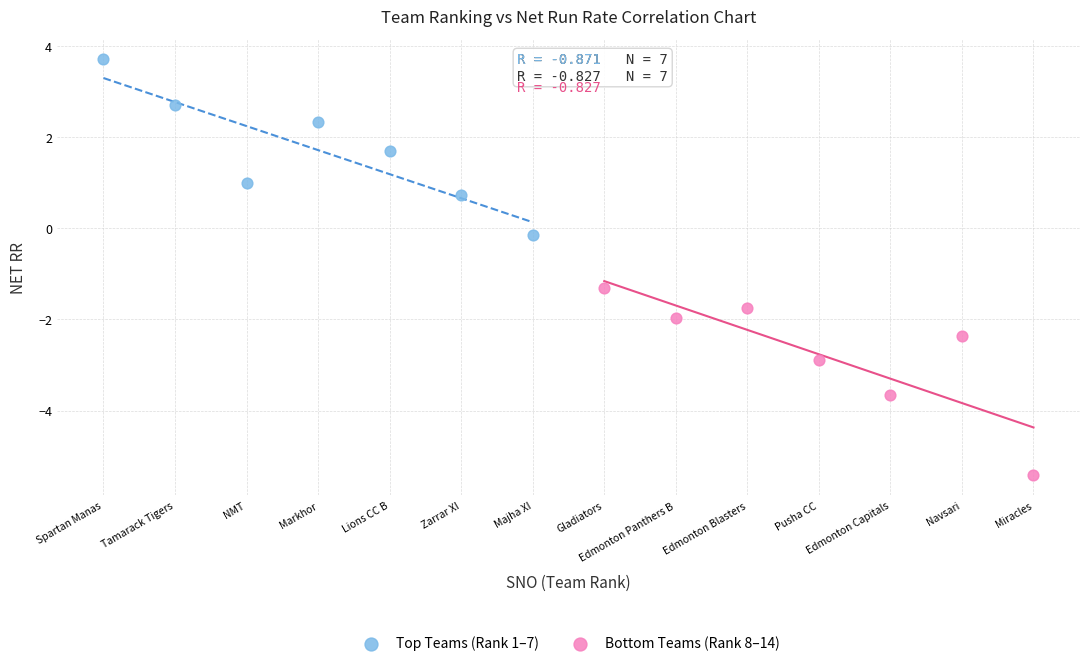

What are all the series names shown in the legend?

Top Teams (Rank 1–7), Bottom Teams (Rank 8–14)